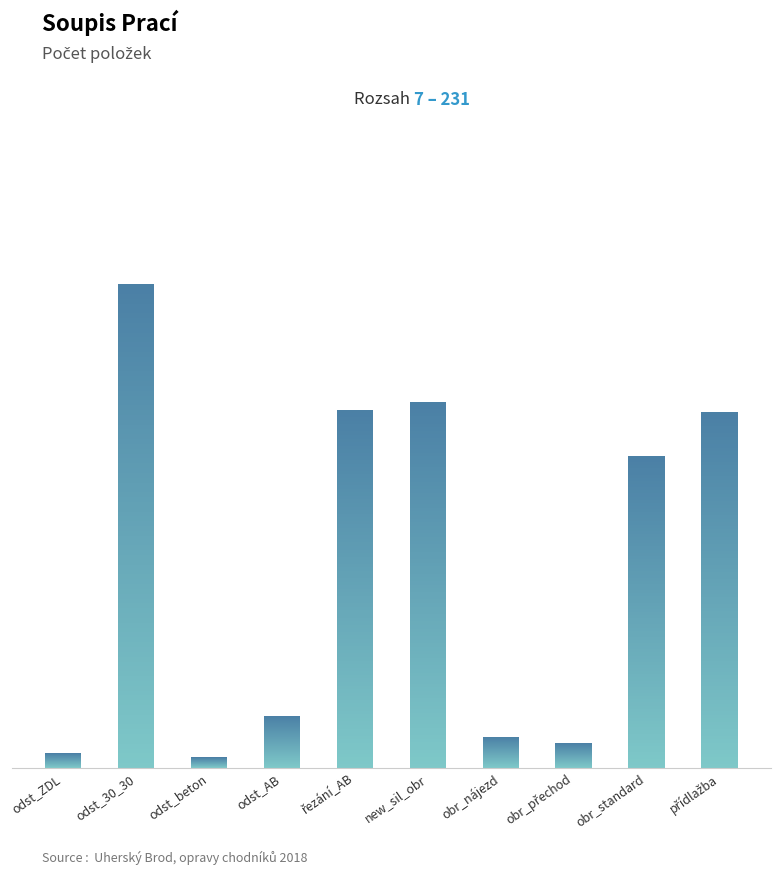

Where is the data nearest to the value 118?

obr_standard